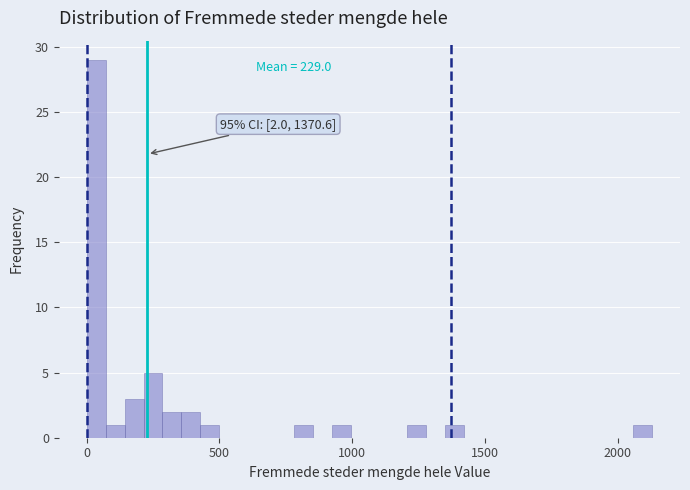

Around what value on the x-axis is the tallest bar? Give the approximate position of its centre, as read against the axis.

50